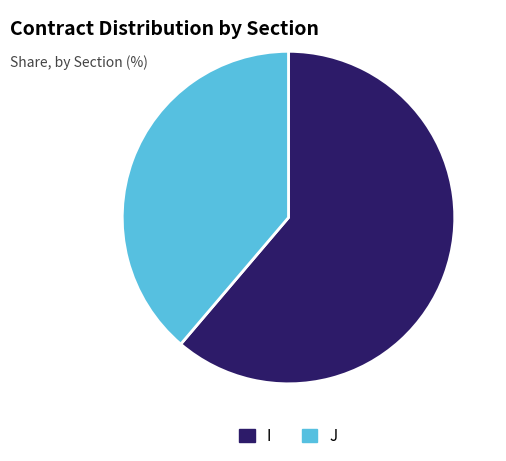

Is the sum of I and J greater than half?

Yes